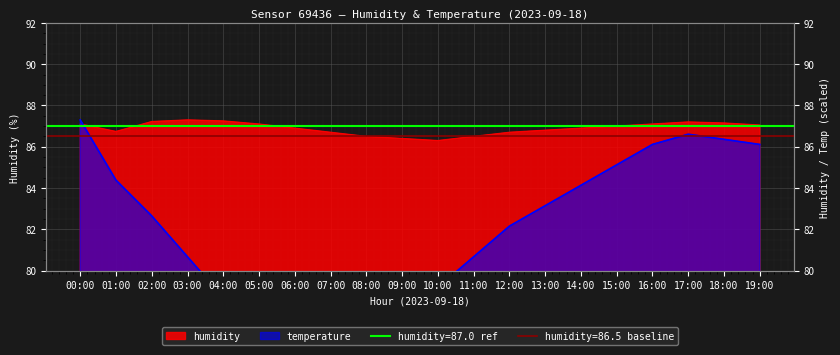

The value of temperature at 10:00 is 79.2. True or false?

True